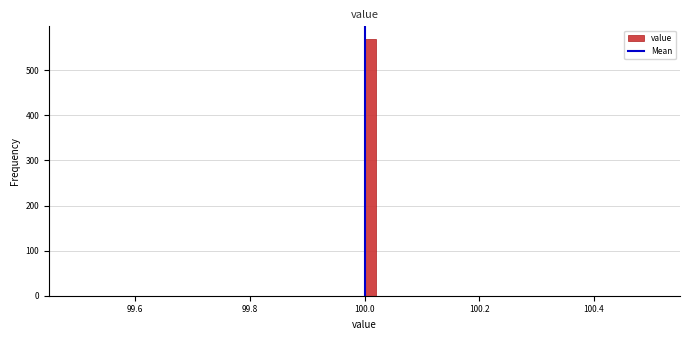

Around what value on the x-axis is the tallest bar? Give the approximate position of its centre, as read against the axis.

100.02